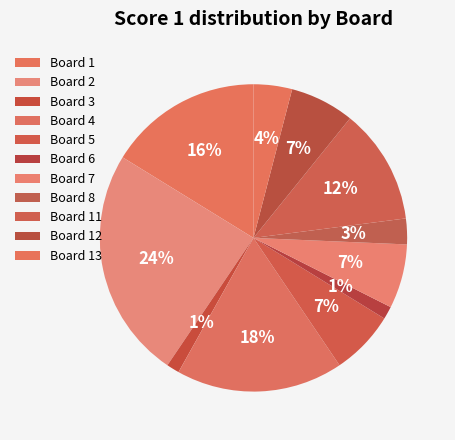

How many segments does this pie chart have?

11